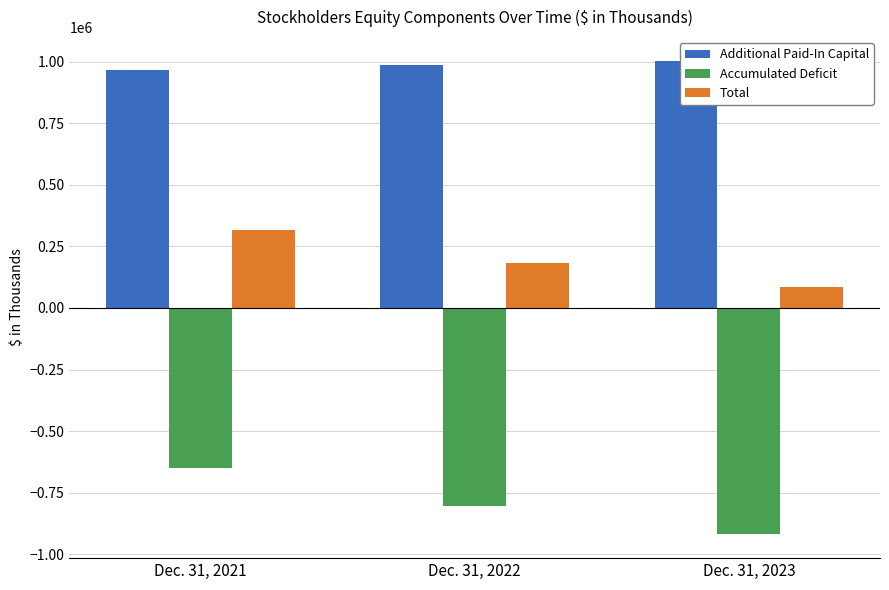

What is the difference between the highest and lowest values at Dec. 31, 2023?

1923486